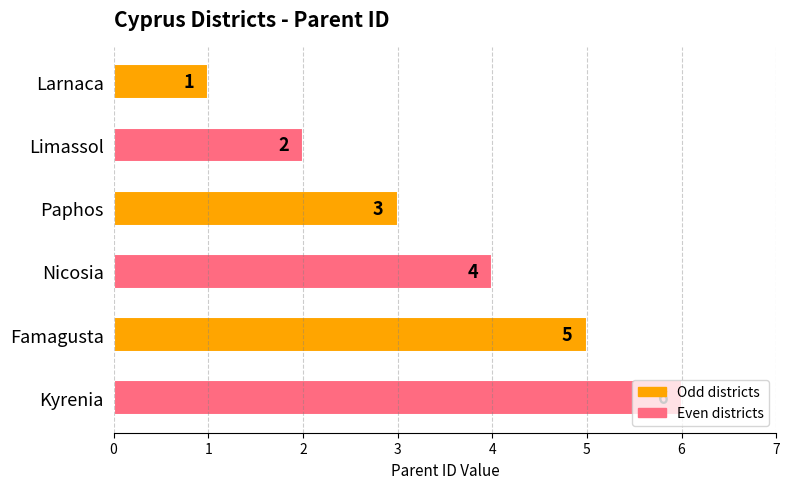

Count the values in the range 2 to 5.

4